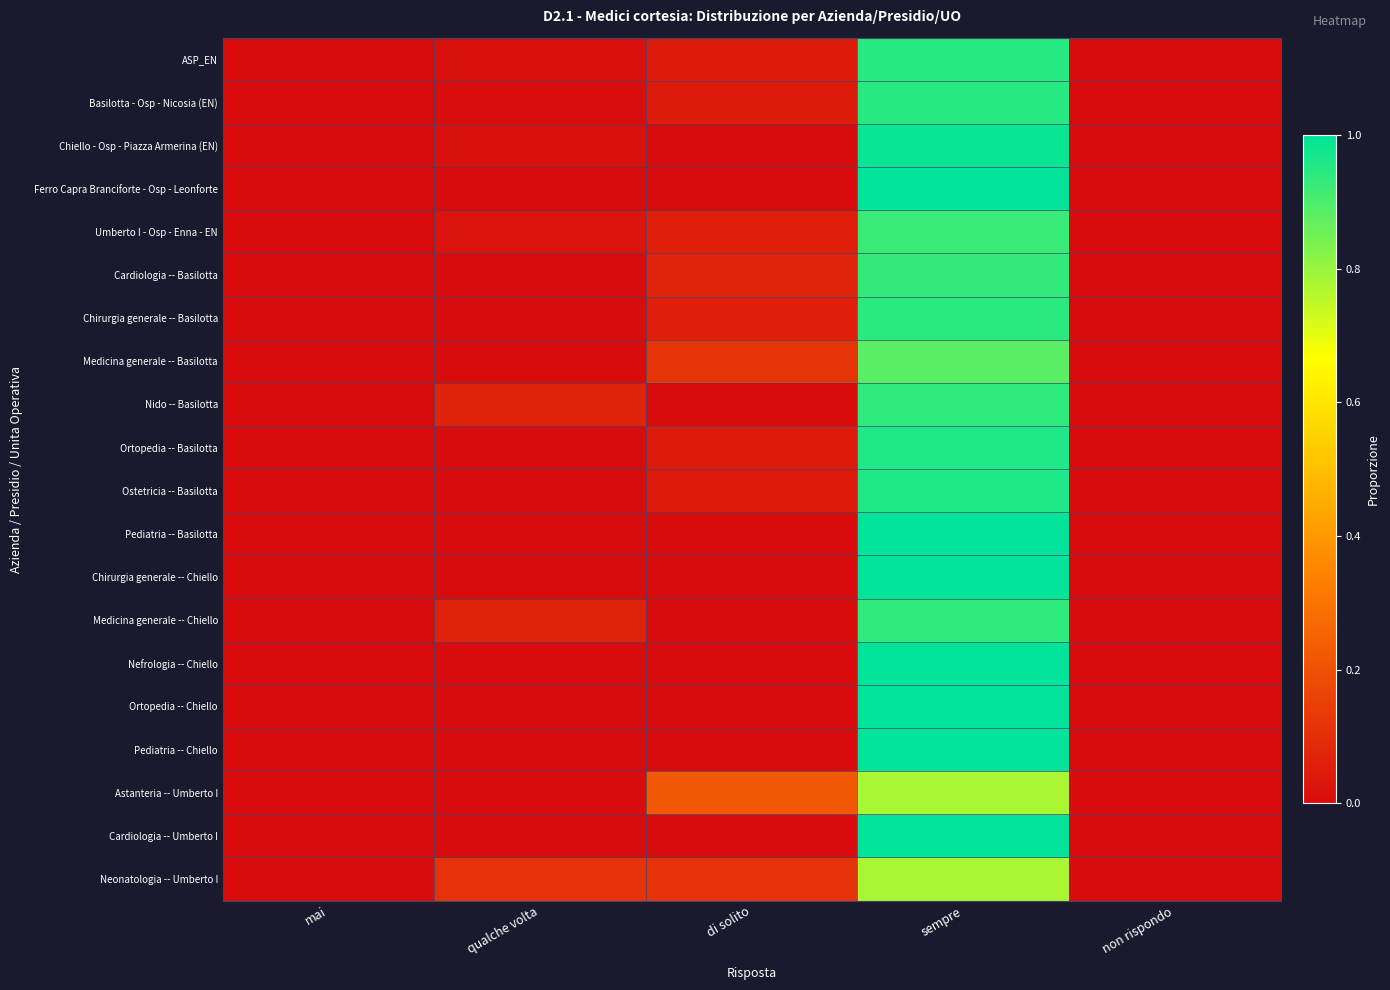

What is the difference between the highest and lowest values at sempre?

0.2